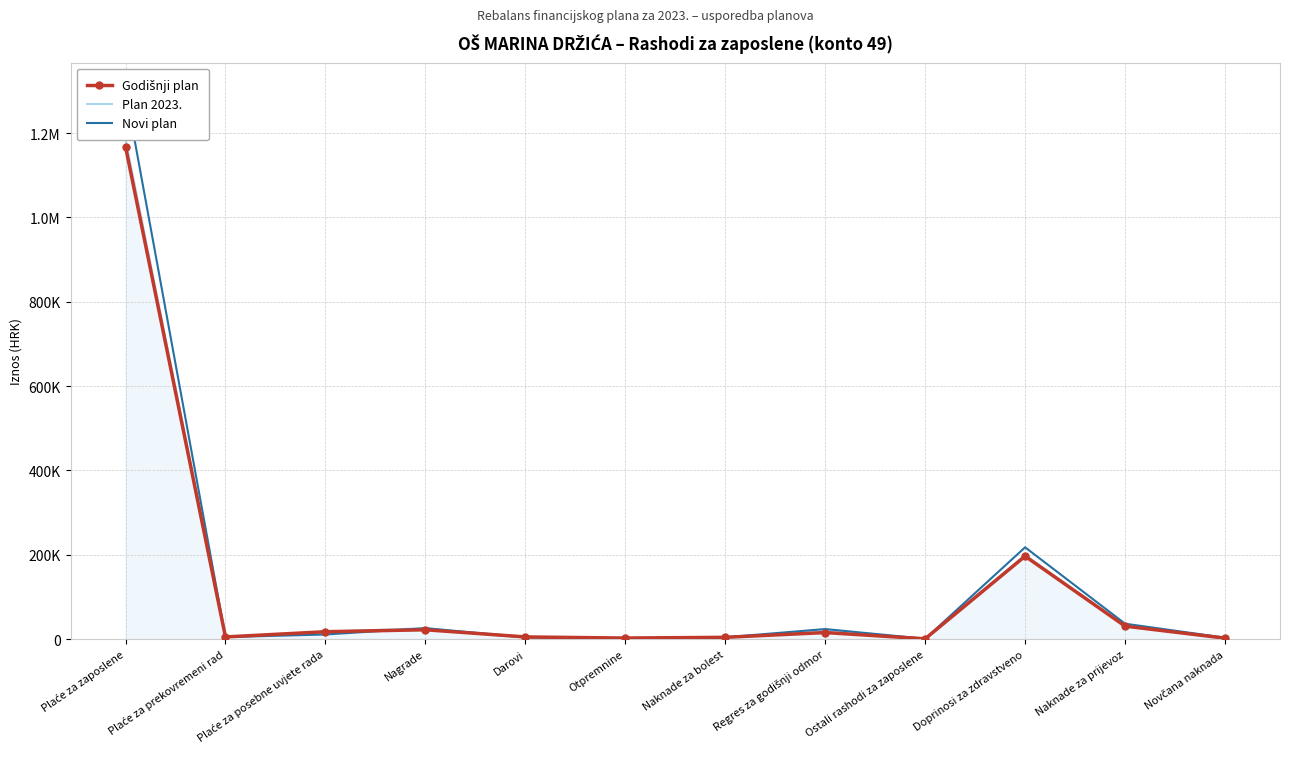

True or false: Plan 2023. and Godišnji plan cross at least once.

False